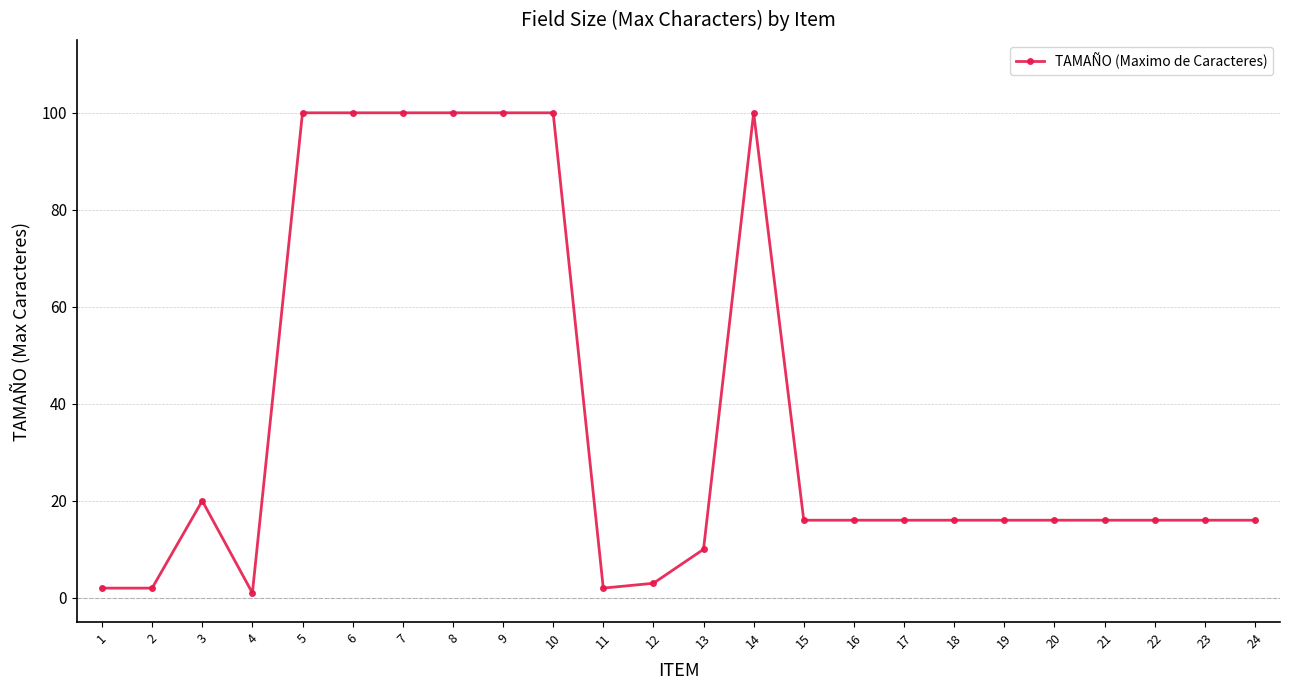

Which category has the lowest value across all series?

4